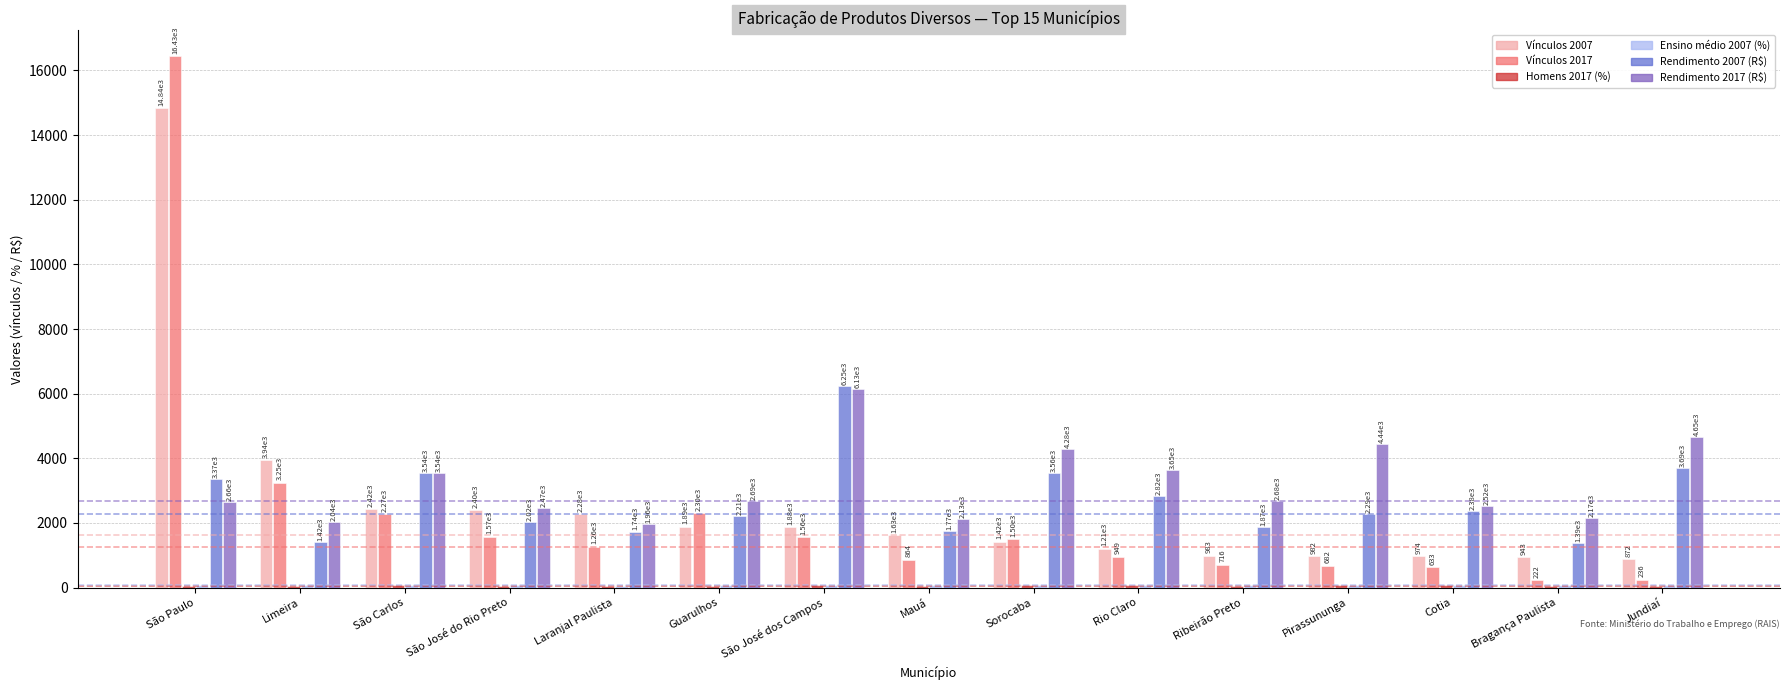

The value of Vínculos 2007 at Bragança Paulista is 943.0. True or false?

True